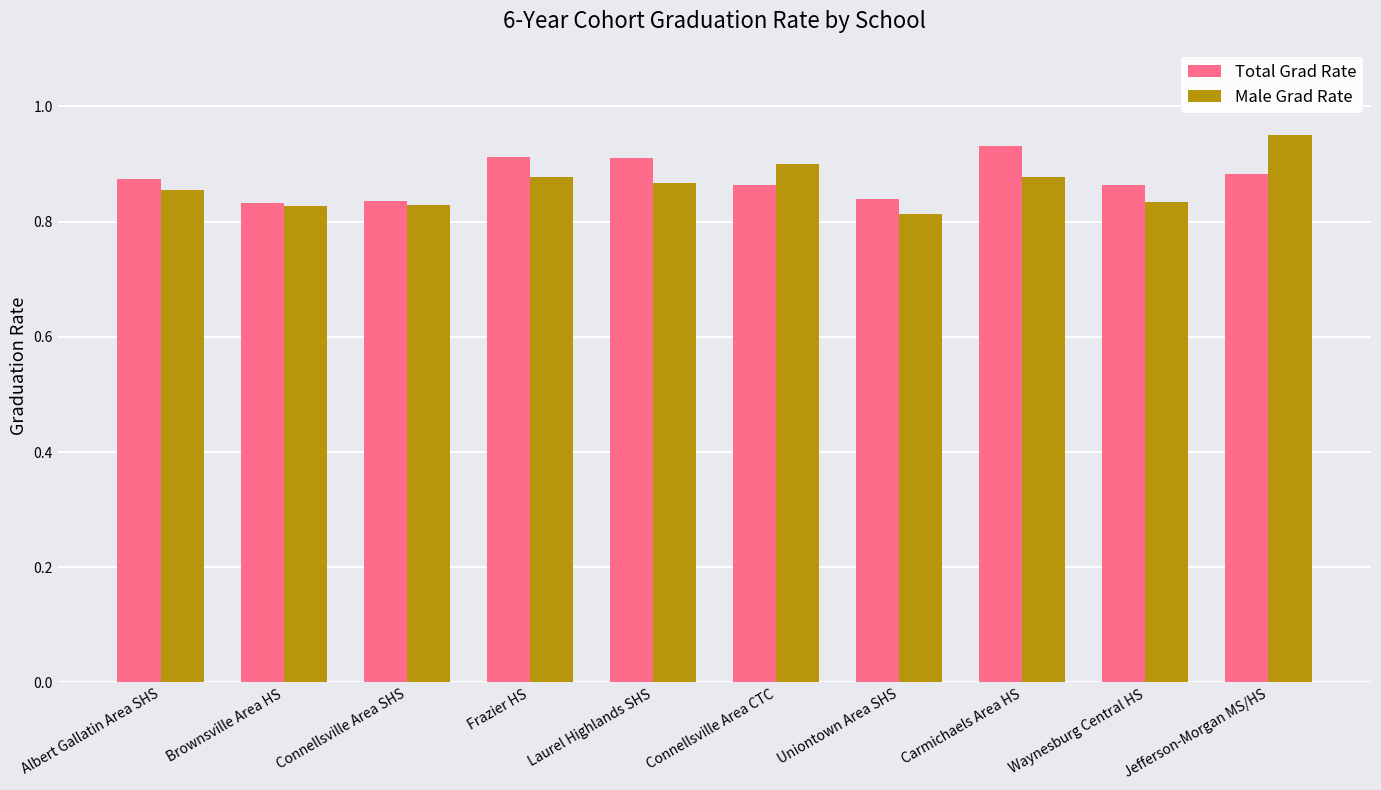

What is the sum of all Male Grad Rate values?

8.6